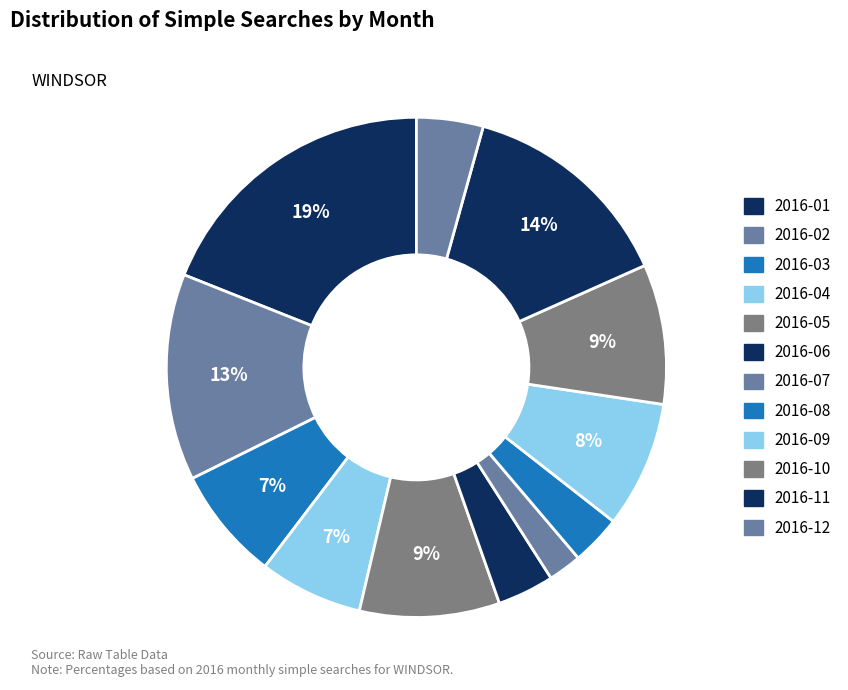

To the nearest percent, what is the combined percentage of 2016-04 and 2016-01?

26%